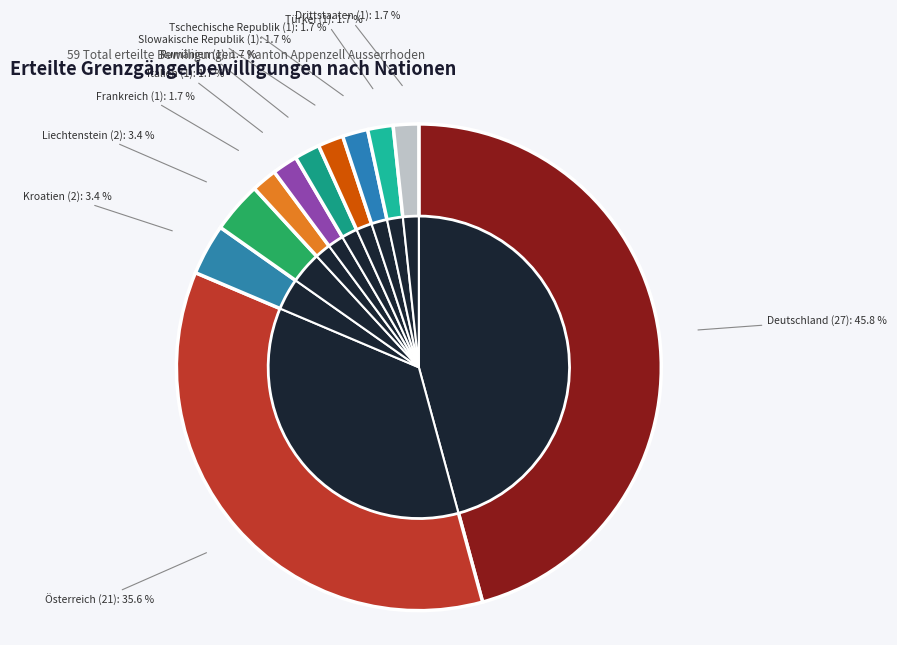

What percentage is NOT represented by Kroatien?

96.6%